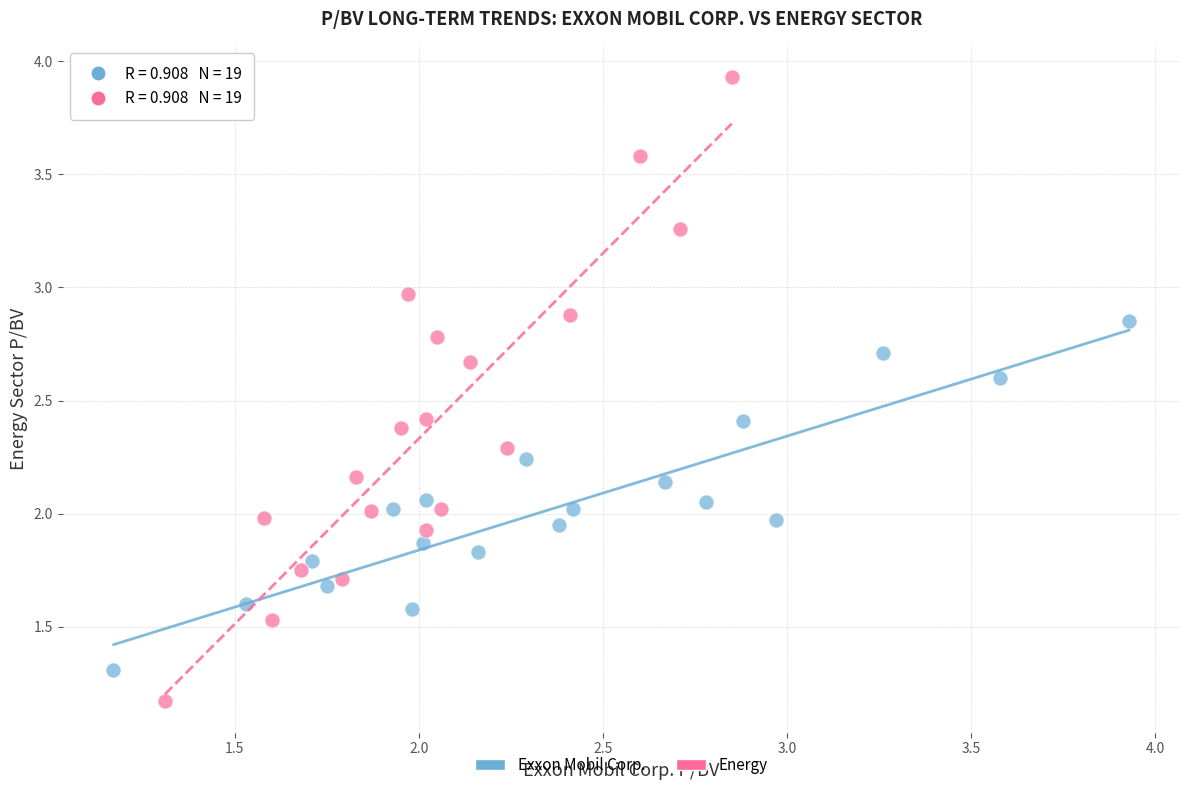

What are all the series names shown in the legend?

Exxon Mobil Corp., Energy